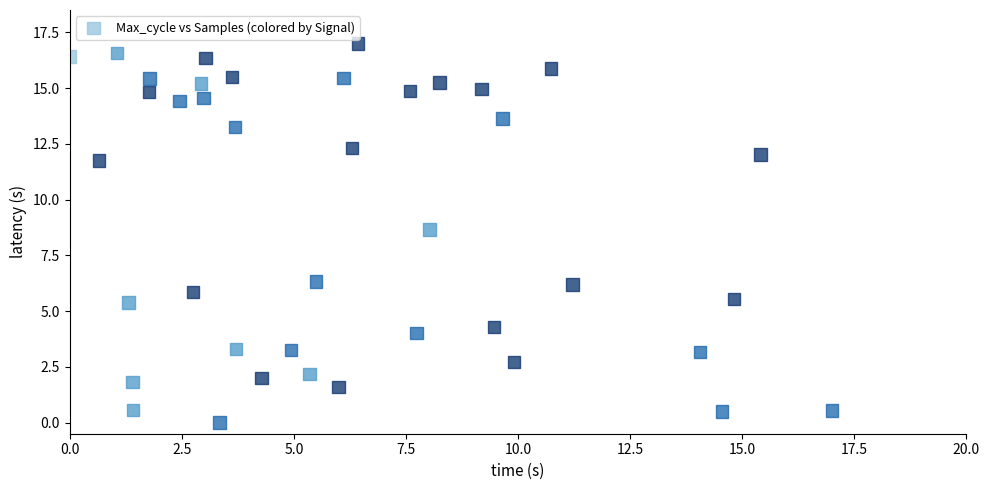

What is the range of X values (max minus min)?

17.0